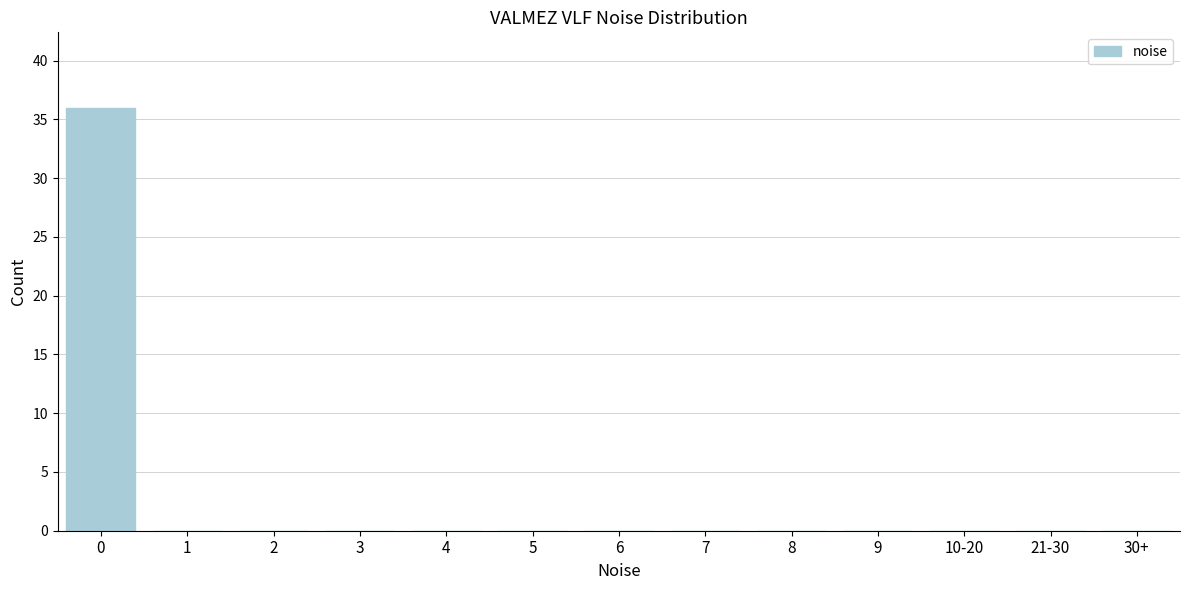

Reading left to right, list all the values displayed in this chart.

0=36	1=0	2=0	3=0	4=0	5=0	6=0	7=0	8=0	9=0	10-20=0	21-30=0	30+=0